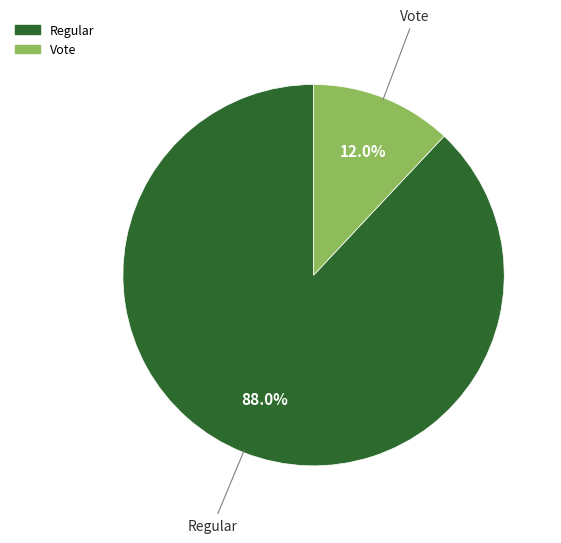

What is the smallest slice in the pie chart?

Vote